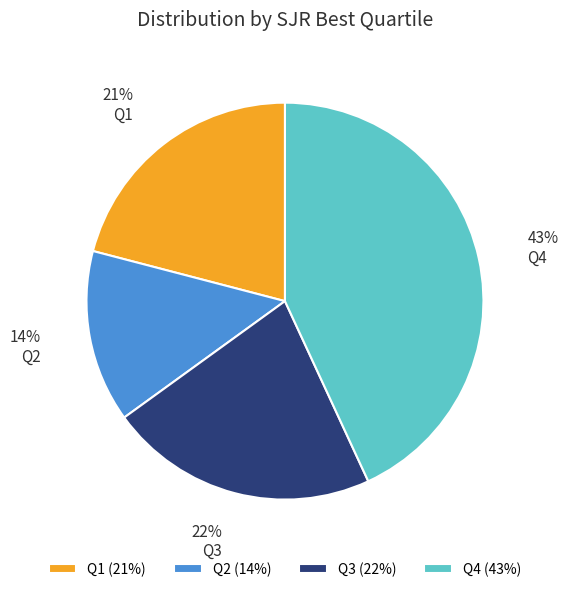

To the nearest percent, what is the difference between the largest and smallest slice percentages?

29%